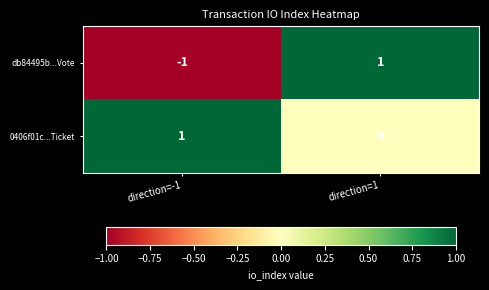

How many positive values does the db84495b...Vote series have?

1